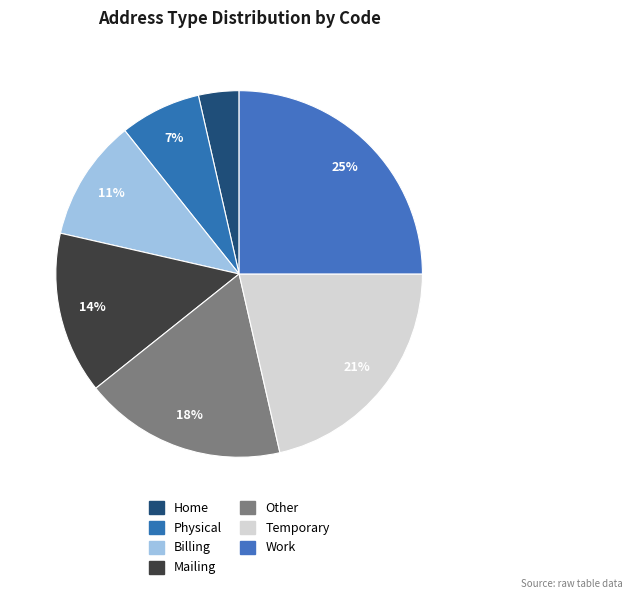

To the nearest percent, what is the combined percentage of Billing and Mailing?

25%